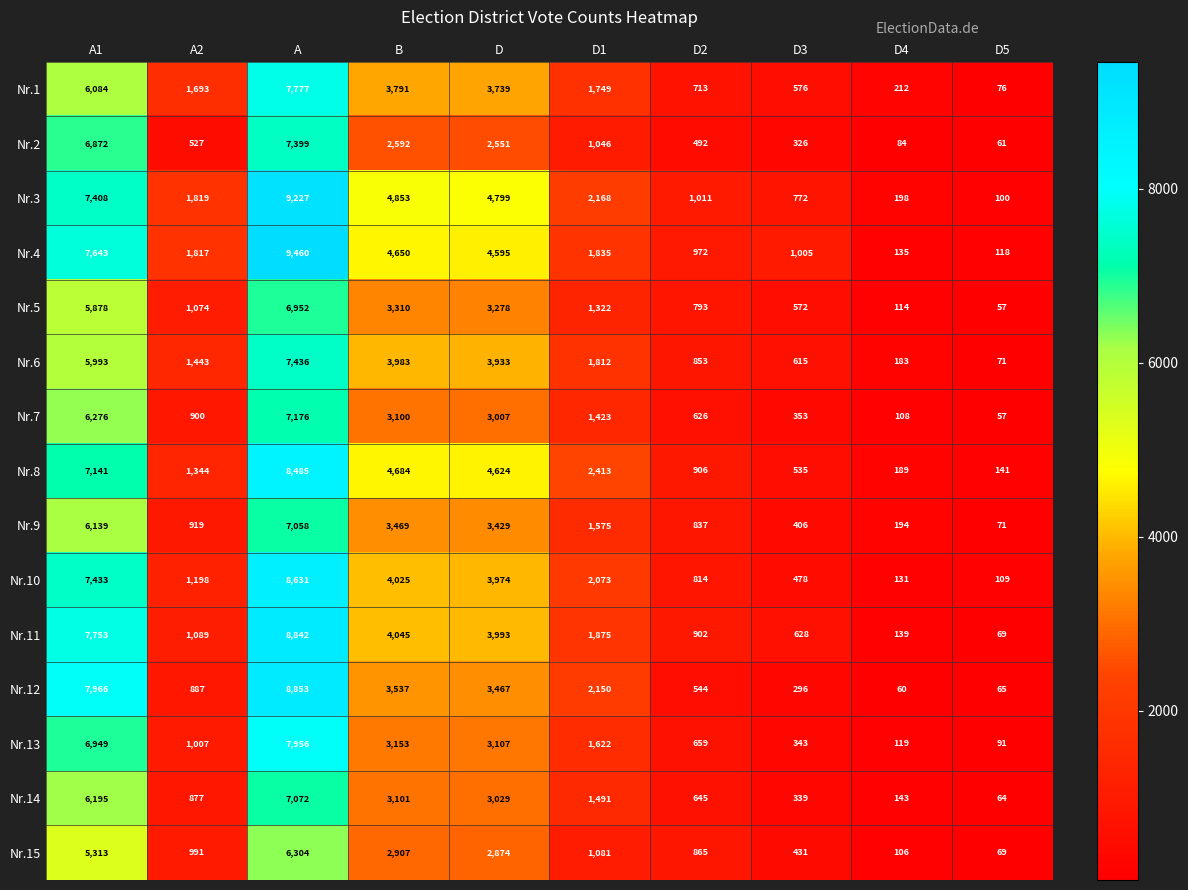

What is the maximum value shown in the chart?

9460